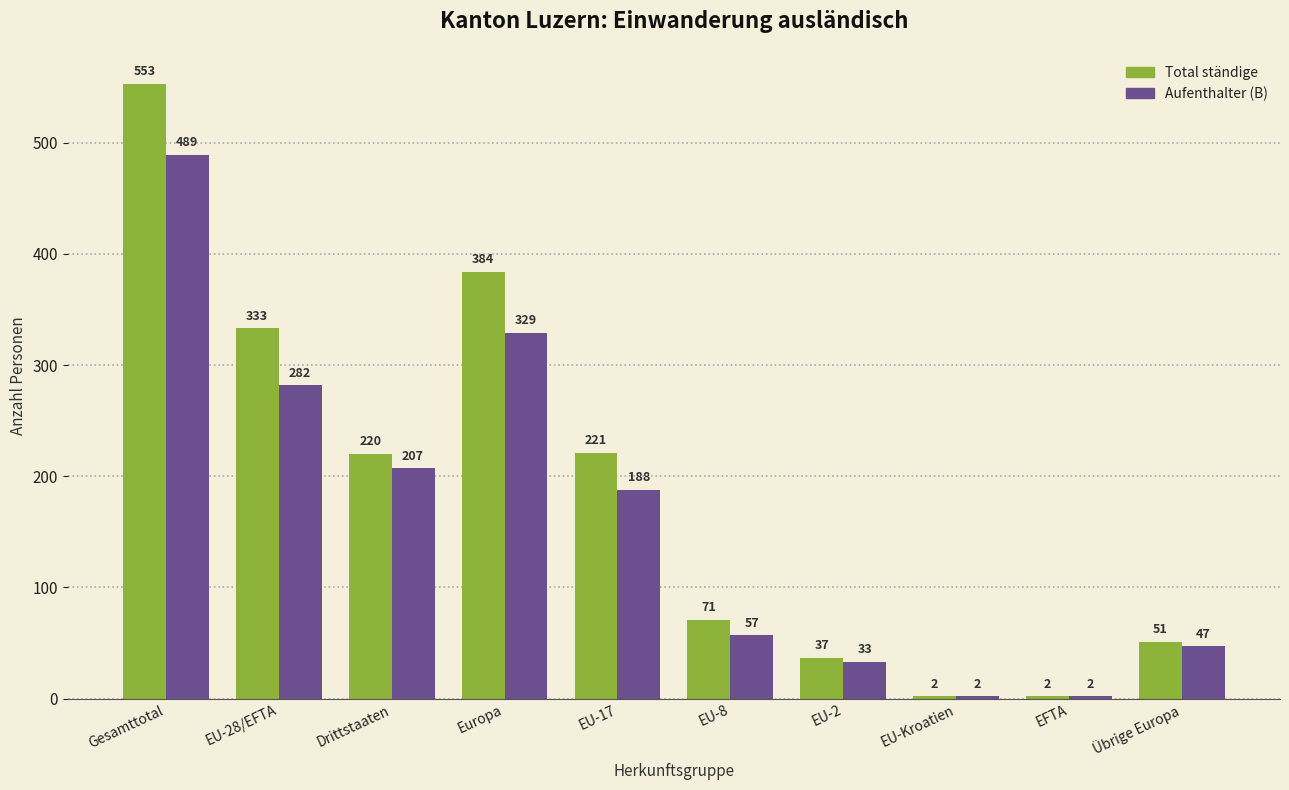

Which series changed the most between EU-2 and EFTA?

Total ständige